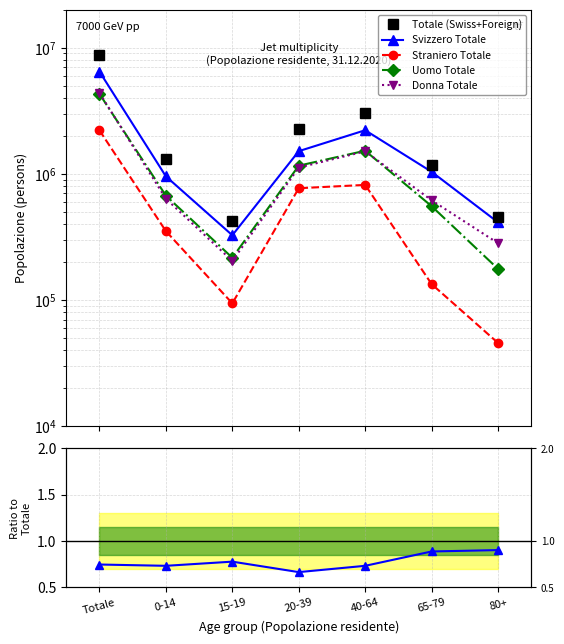

Count the number of data series in this chart.

5